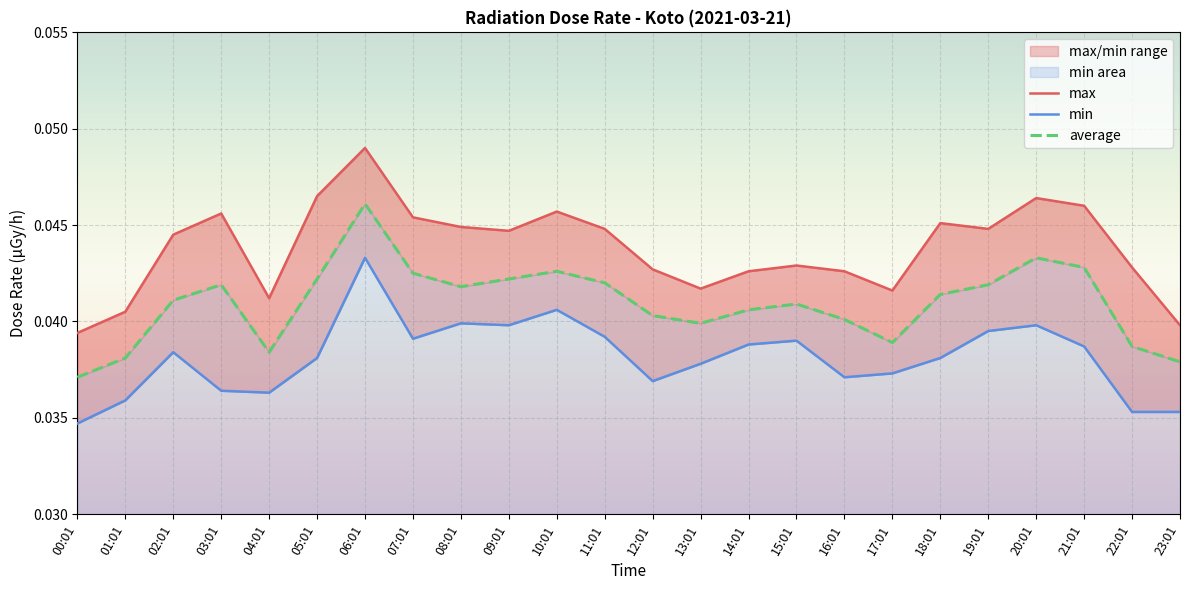

What are all the series names shown in the legend?

max, min, average